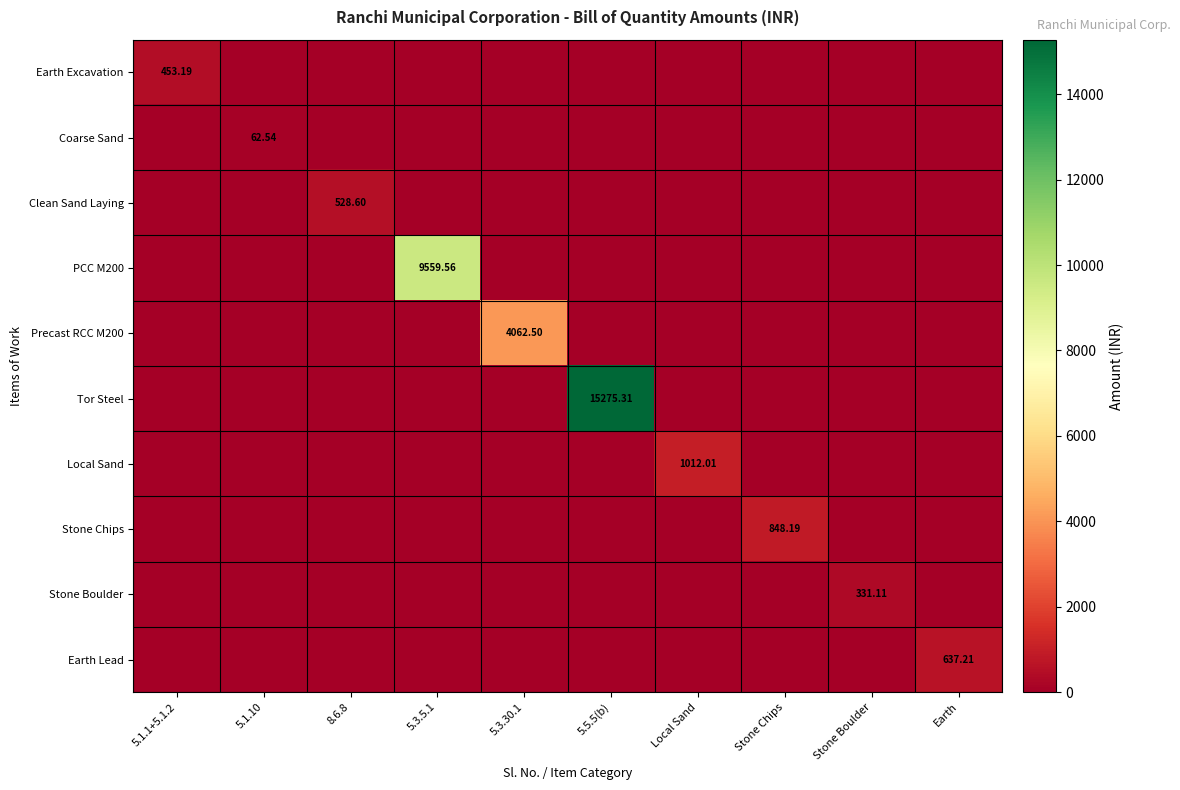

List the labels in order of Earth Lead value, largest first.

Earth, 5.1.1+5.1.2, 5.1.10, 8.6.8, 5.3.5.1, 5.3.30.1, 5.5.5(b), Local Sand, Stone Chips, Stone Boulder